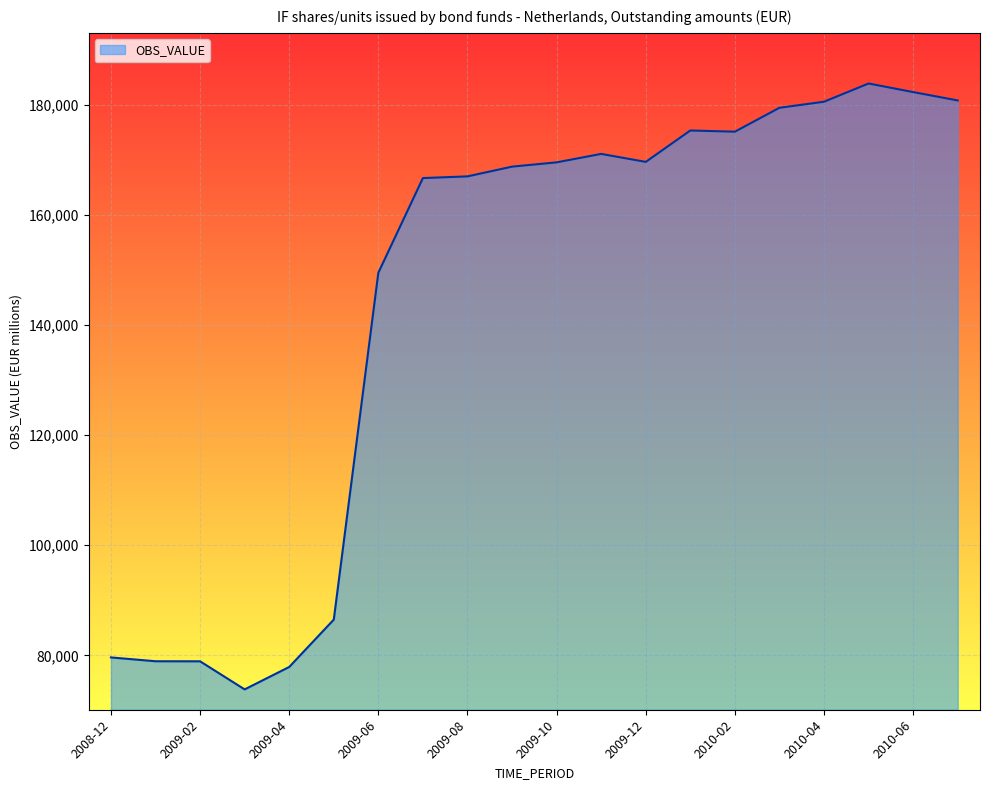

How many lines are shown in the chart?

1